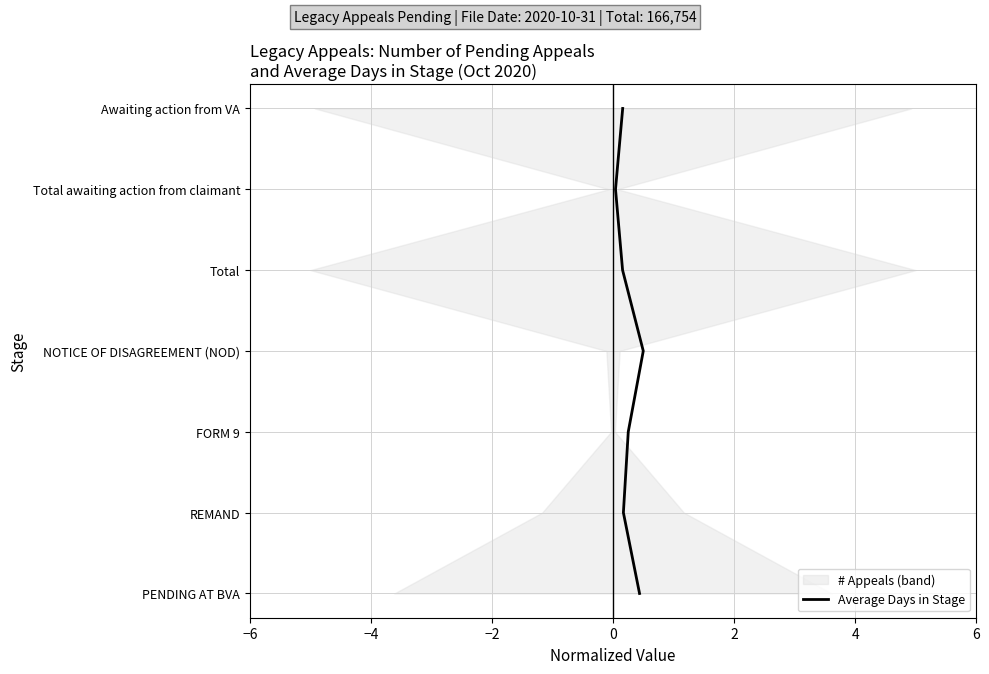

The value at −6 is 0. True or false?

True